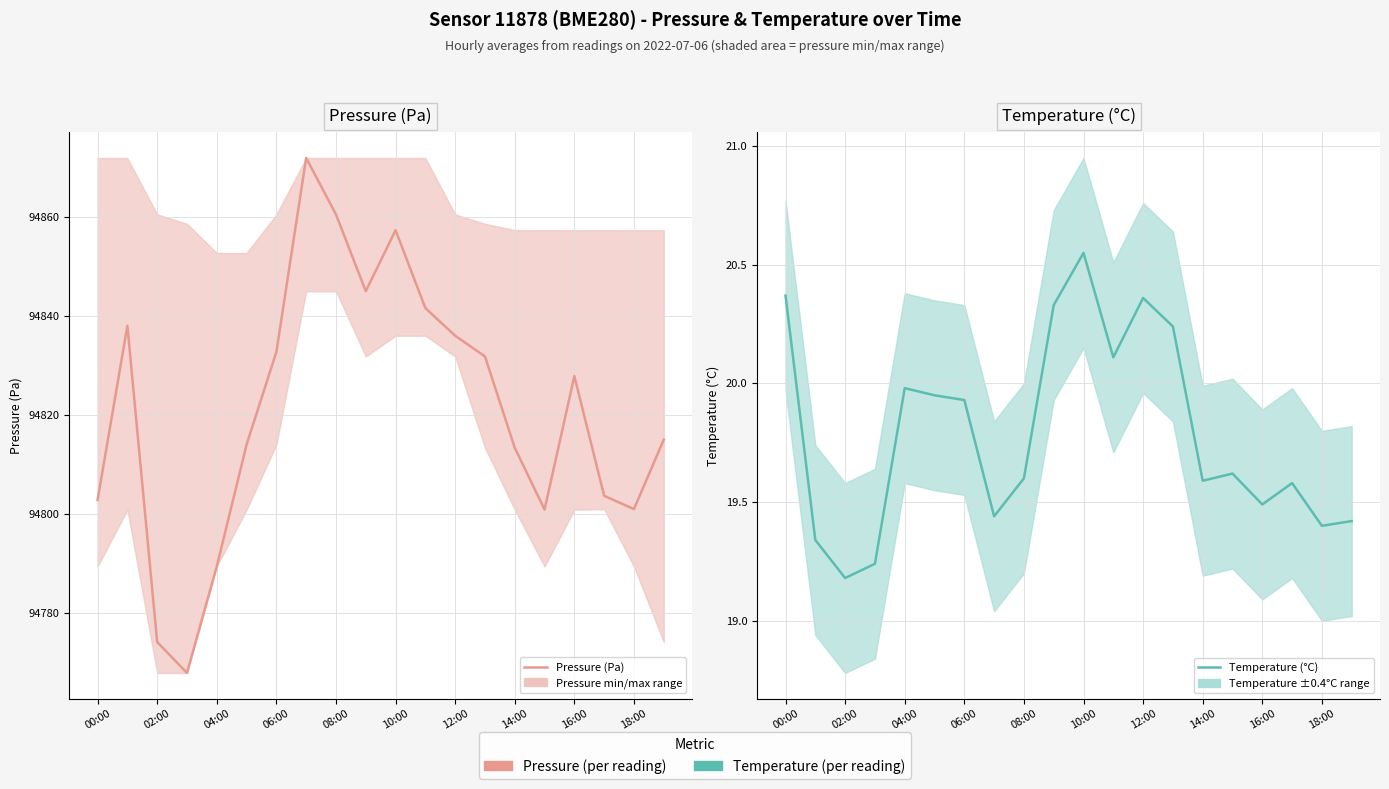

What is the value of the Temperature (°C) point at the 5th from the left?

20.0